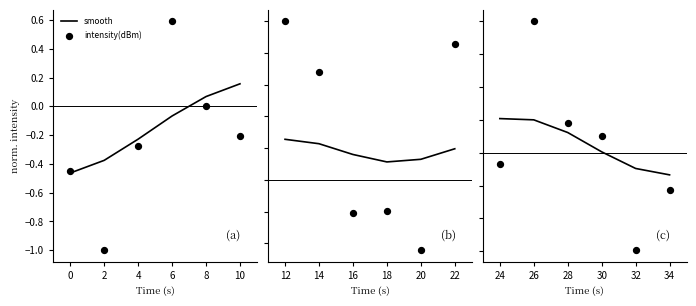

Which series contains the highest Y value?

intensity(dBm)